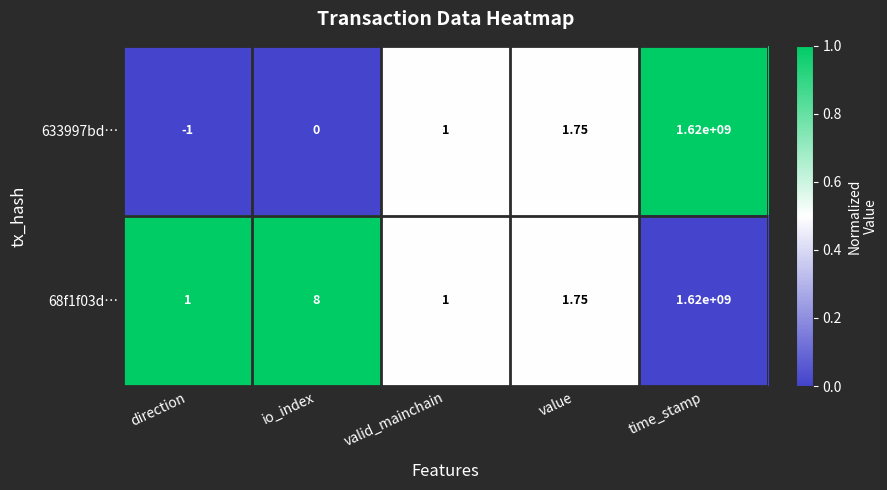

What is the total value across all series at time_stamp?

3240000000.0